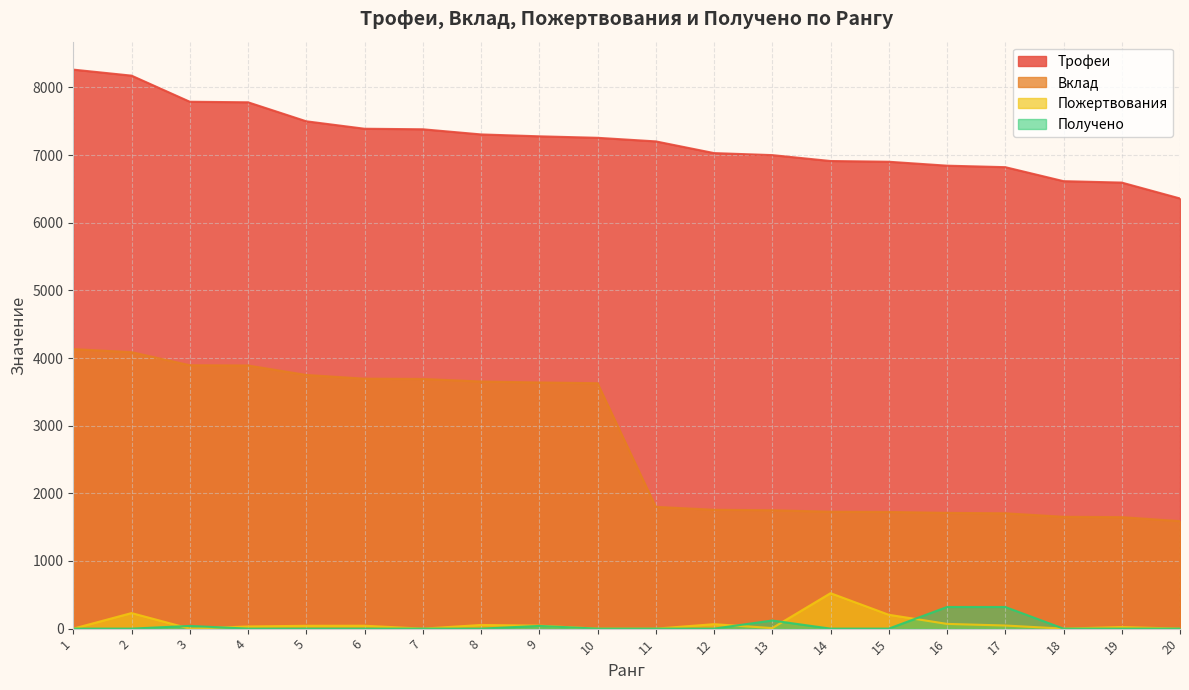

Which series has the largest total across all categories?

Трофеи